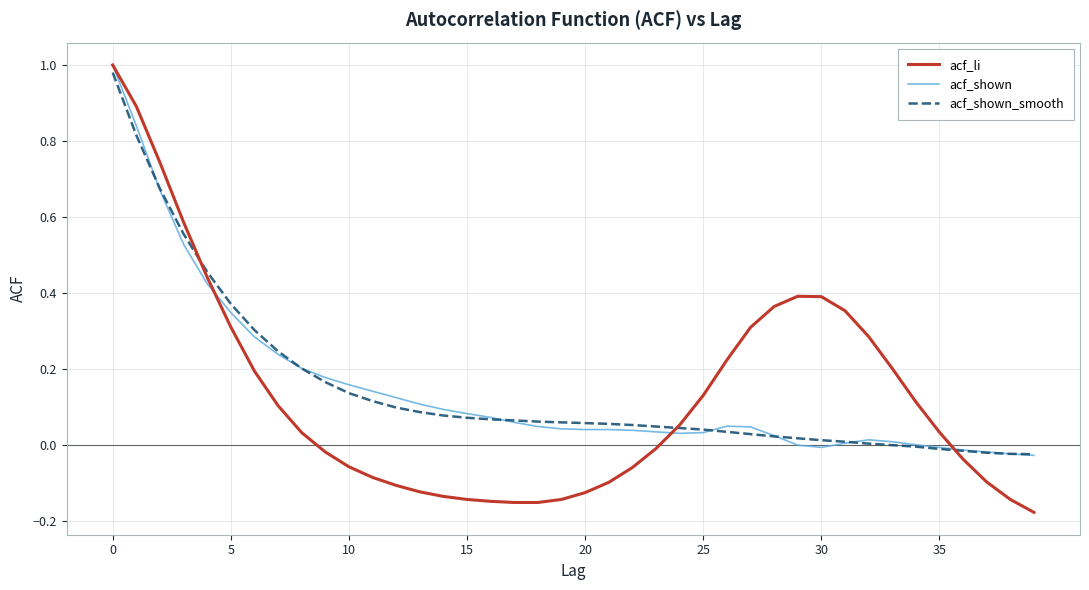

Which series has the widest spread of values?

acf_li